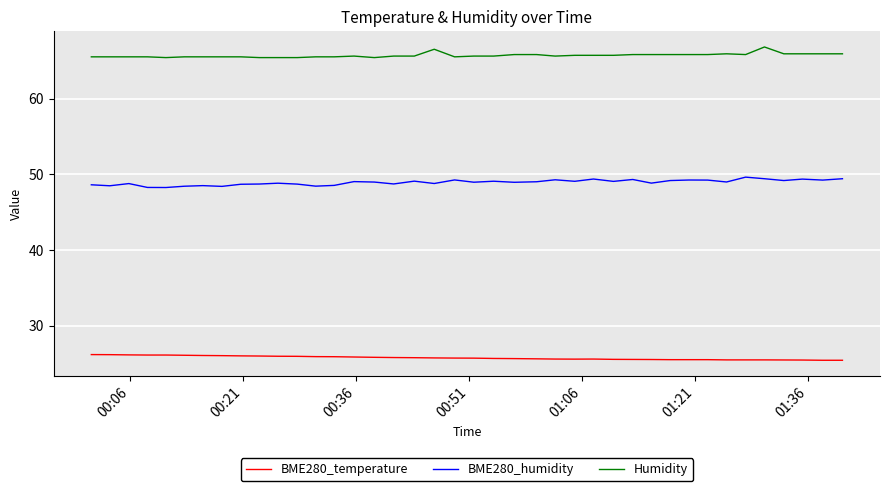

What is the minimum value for BME280_humidity?

48.3